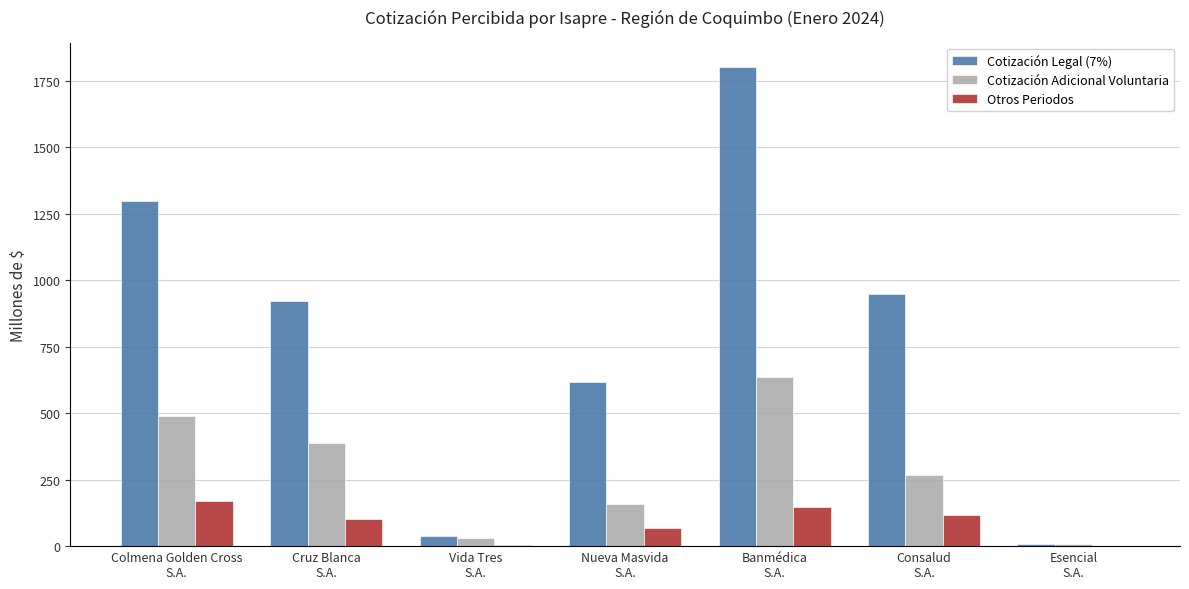

What is the highest value of the Cotización Legal (7%) series?

1803.2